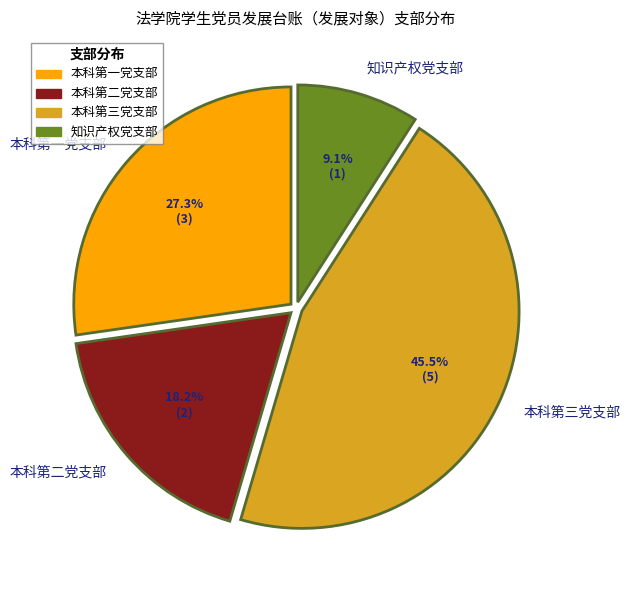

What is the largest slice in the pie chart?

本科第三党支部